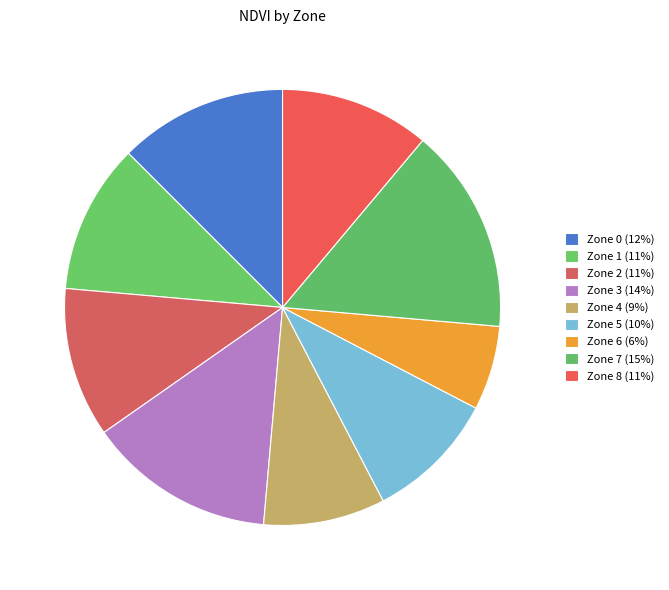

How many segments does this pie chart have?

9